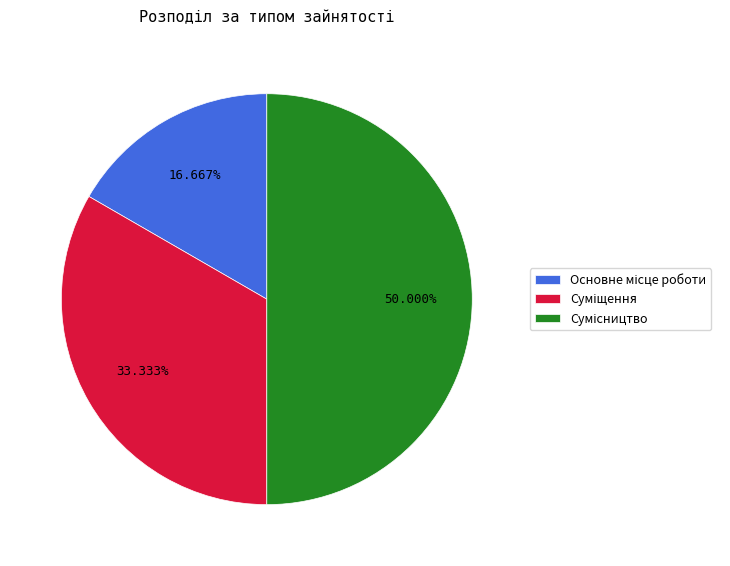

How many segments does this pie chart have?

3